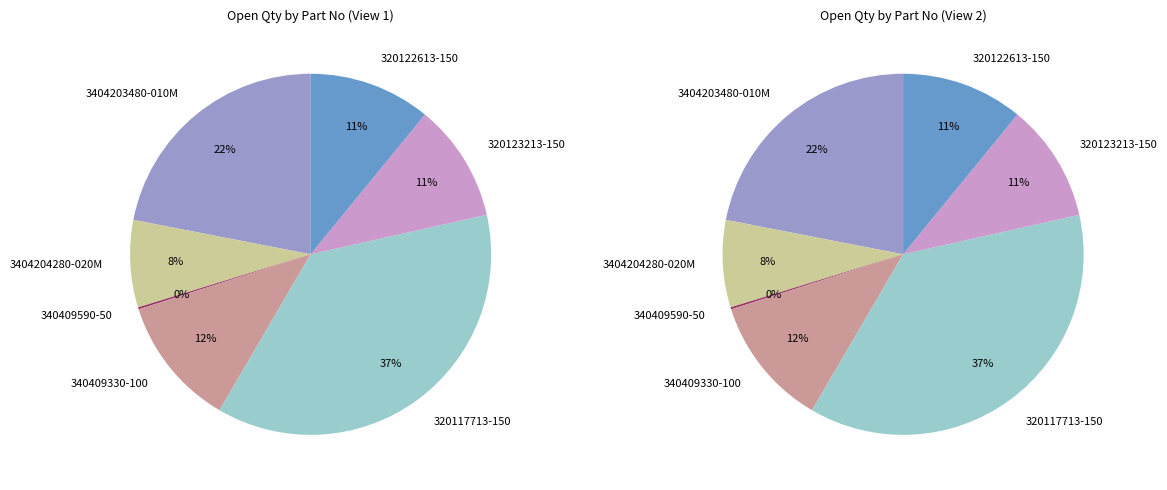

What percentage do 3404203480-010M and 320122613-150 together represent?

32.9%